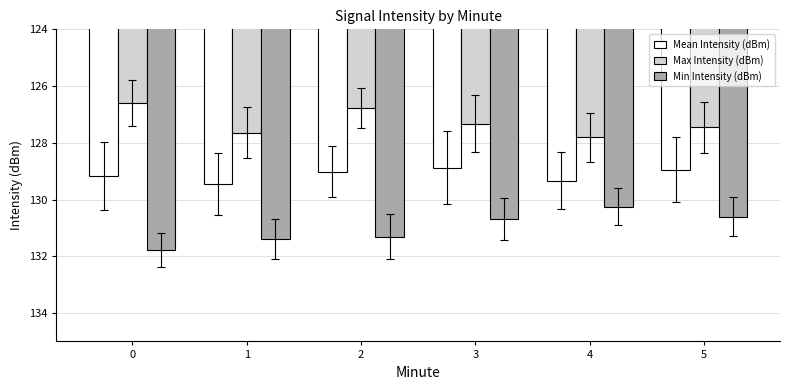

List the series in order of their overall mean, lowest first.

Max Intensity (dBm), Mean Intensity (dBm), Min Intensity (dBm)